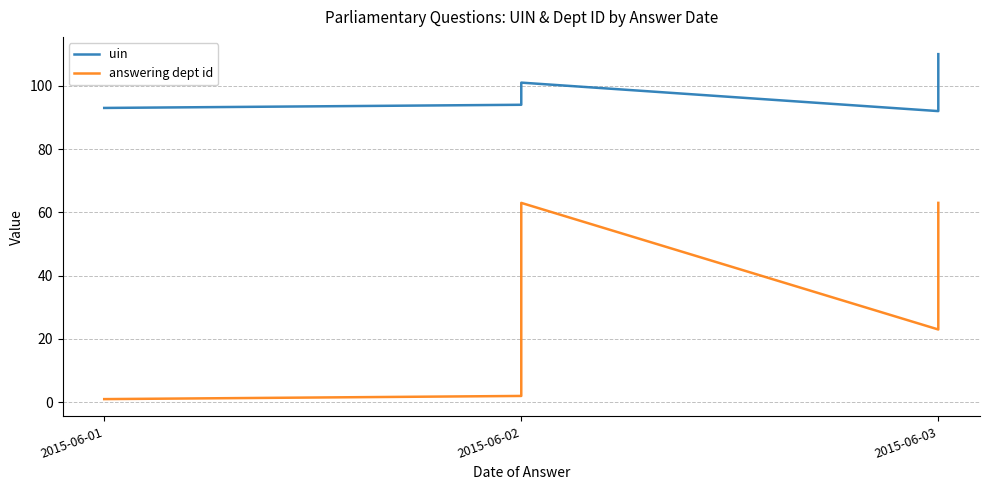

What is the label of the 7th point from the right?

2015-06-01